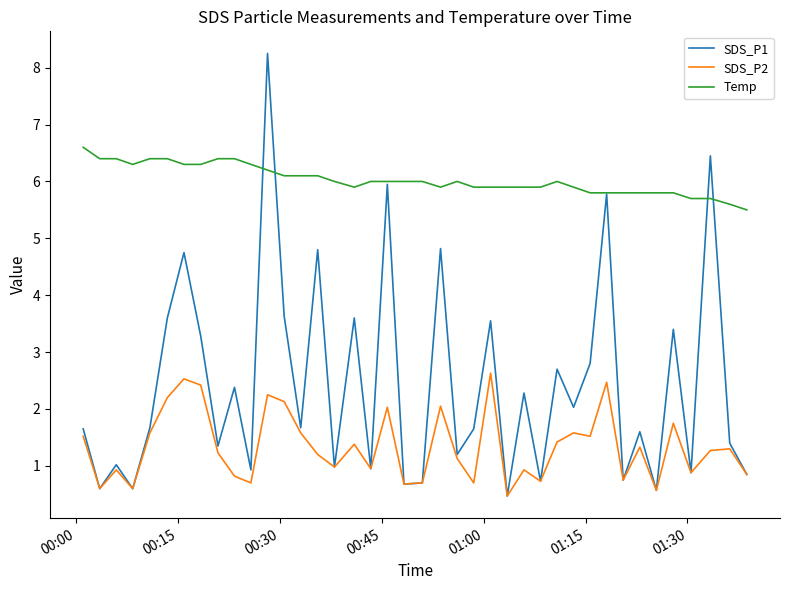

What is the smallest value displayed?

0.5